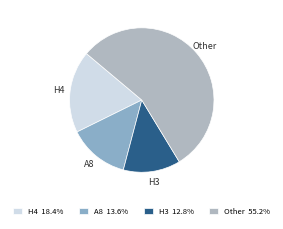

How many segments does this pie chart have?

4